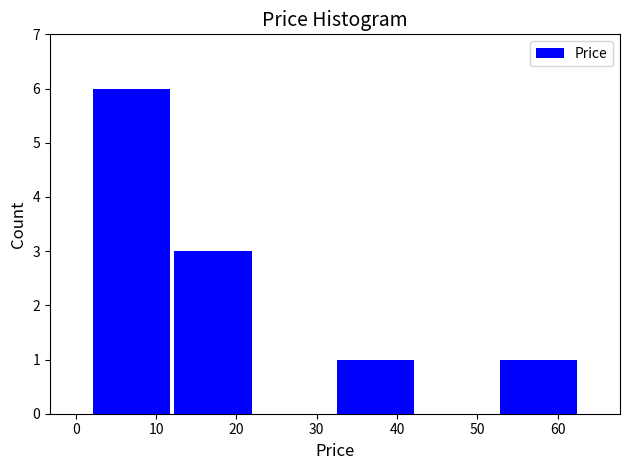

Reading left to right, list every bar in this chart as the range it spans on the x-axis followed by its height. Neither the bar edges nor the heights are printed on the chart, so give them approximately, as read against the axes.

2 to 12: 6
12 to 22: 3
22 to 32: 0
32 to 42: 1
42 to 53: 0
53 to 63: 1